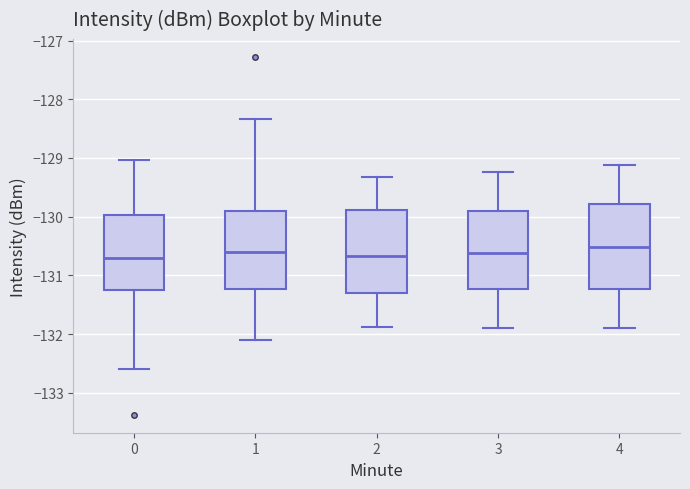

Reading left to right, read every box against the y-axis: the position of its median line, the range the box covers, and the ends of its whiskers. The values are not printed on the chart, so give them approximately, as read against the axis.

0: median -130.7, box -131.3 to -130.0, whiskers -132.6 to -129.0
1: median -130.6, box -131.2 to -129.9, whiskers -132.1 to -128.3
2: median -130.7, box -131.3 to -129.9, whiskers -131.9 to -129.3
3: median -130.6, box -131.2 to -129.9, whiskers -131.9 to -129.2
4: median -130.5, box -131.2 to -129.8, whiskers -131.9 to -129.1